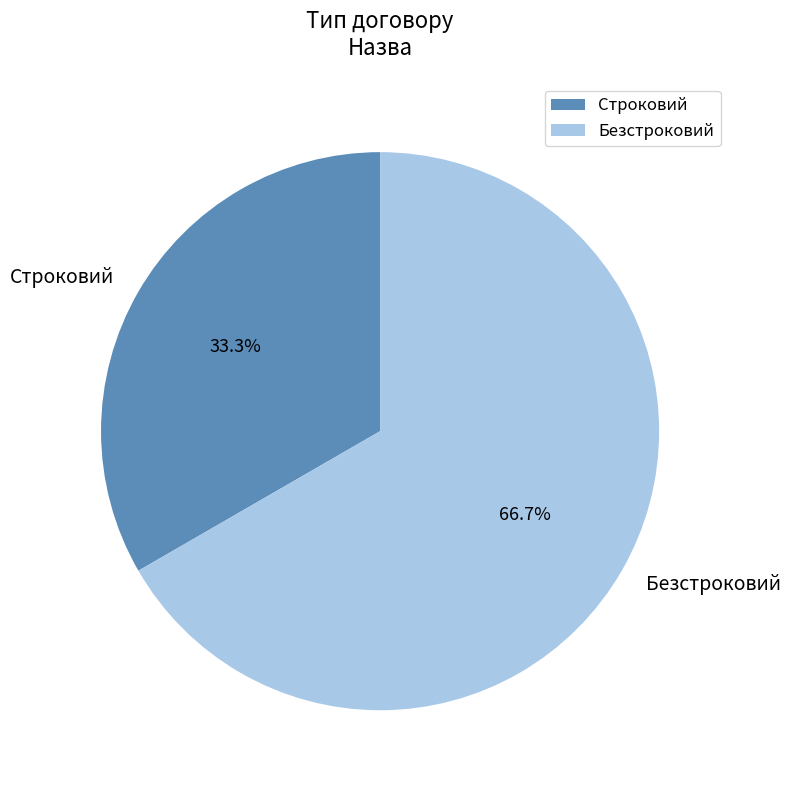

The Безстроковий slice represents 67% of the pie. True or false?

True